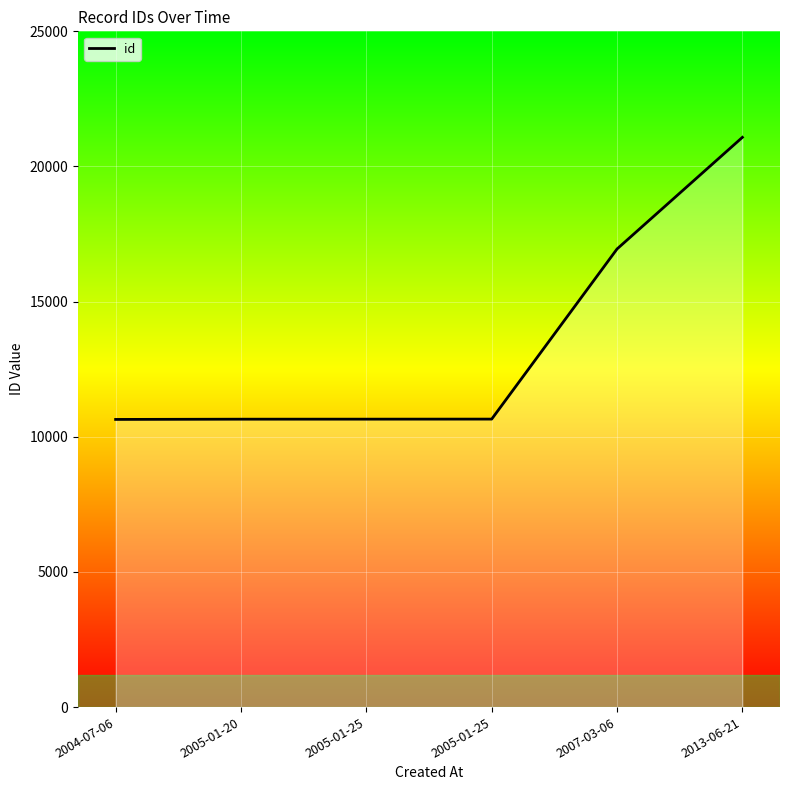

At which label is the value closest to 15860?

2007-03-06